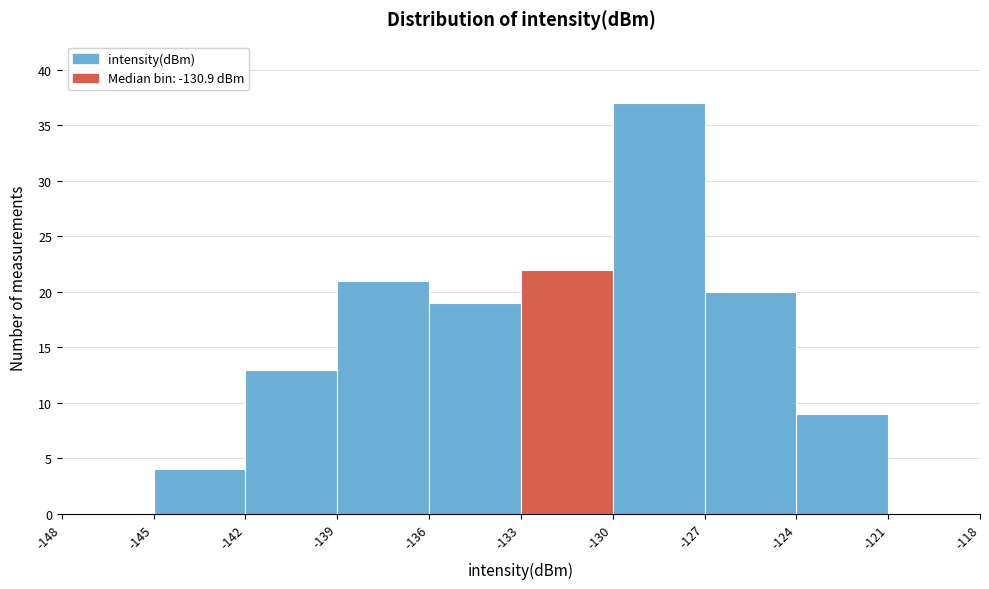

Reading left to right, transcribe this chart: for each bar, give the range it covers on the x-axis and its height. The values are not printed on the chart, so give them approximately, as read against the axis.

-148 to -145: 0
-145 to -142: 4
-142 to -139: 13
-139 to -136: 21
-136 to -133: 19
-133 to -130: 22
-130 to -127: 37
-127 to -124: 20
-124 to -121: 9
-121 to -118: 0